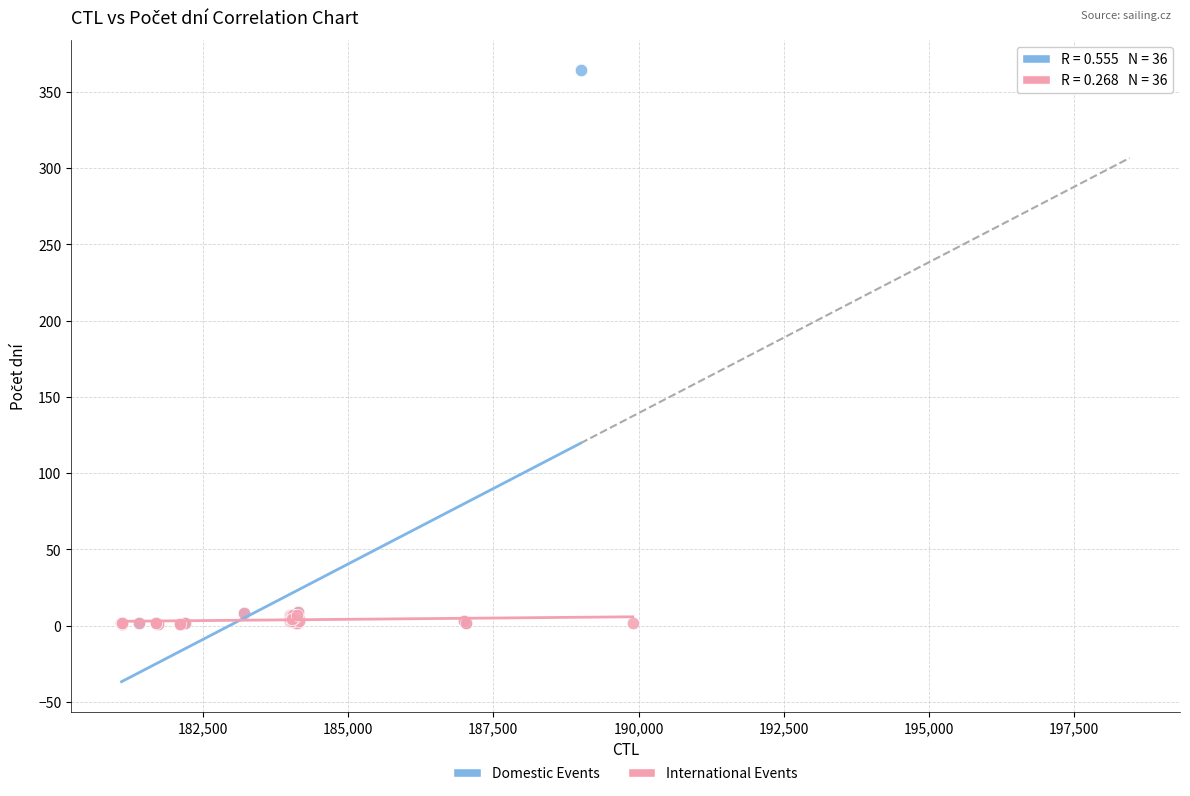

Which series reaches the maximum Y coordinate?

Domestic Events